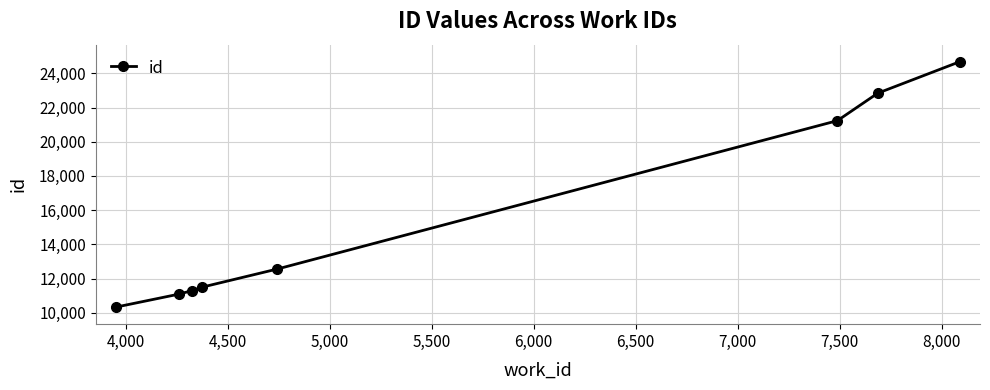

Reading left to right, extract all data points from this chart.

10336	11097	11300	11498	12559	21233	22840	24675